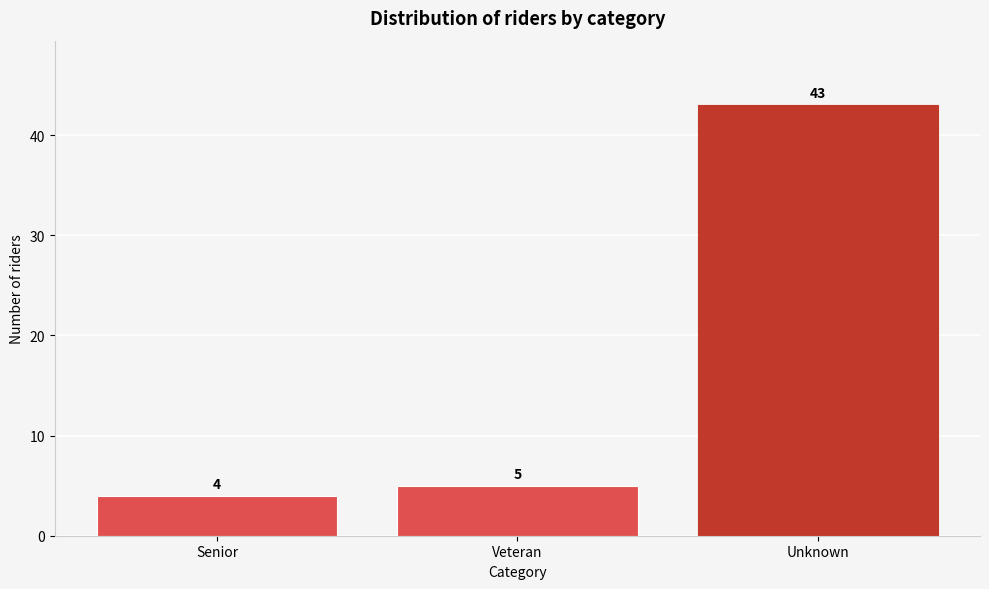

Reading left to right, transcribe all the data shown in this chart.

Senior=4	Veteran=5	Unknown=43